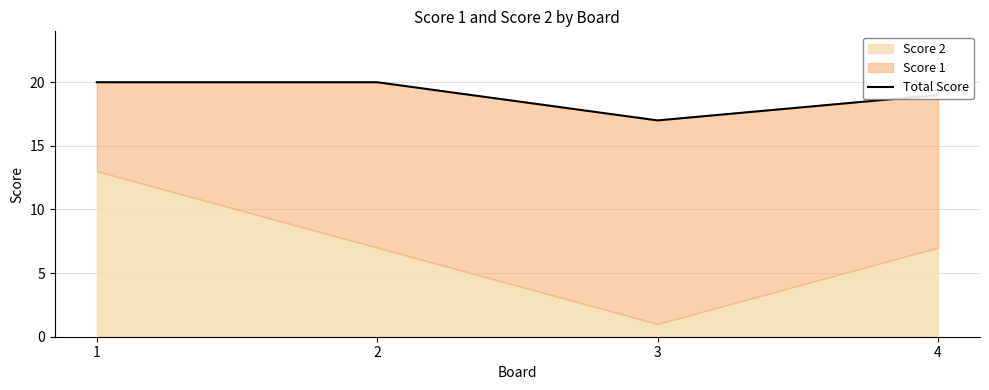

At which label is the value closest to 18?

3